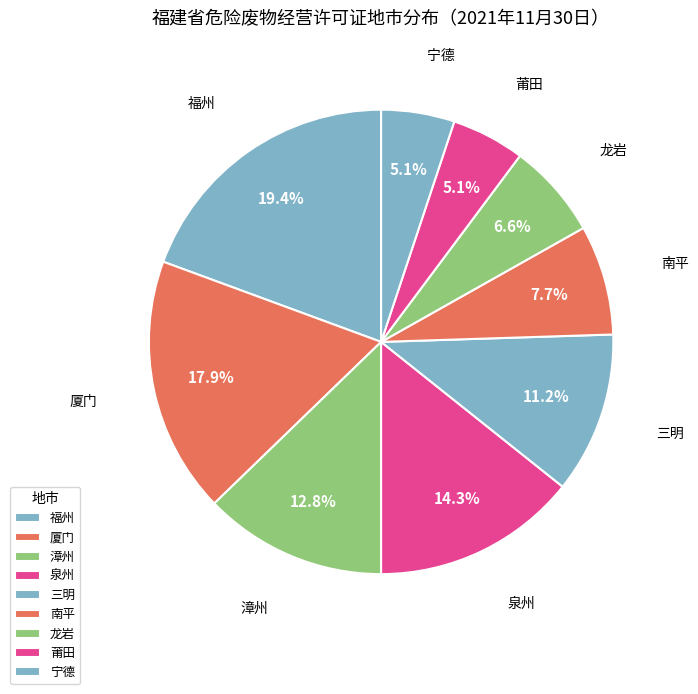

To the nearest percent, what portion does 泉州 represent?

14%